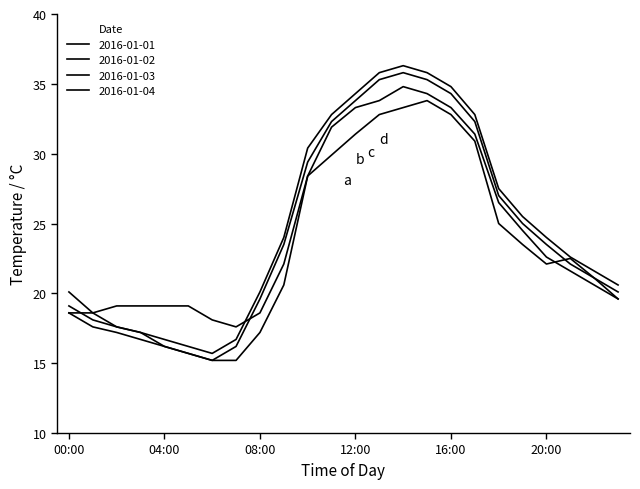

How many series are shown in this chart?

4